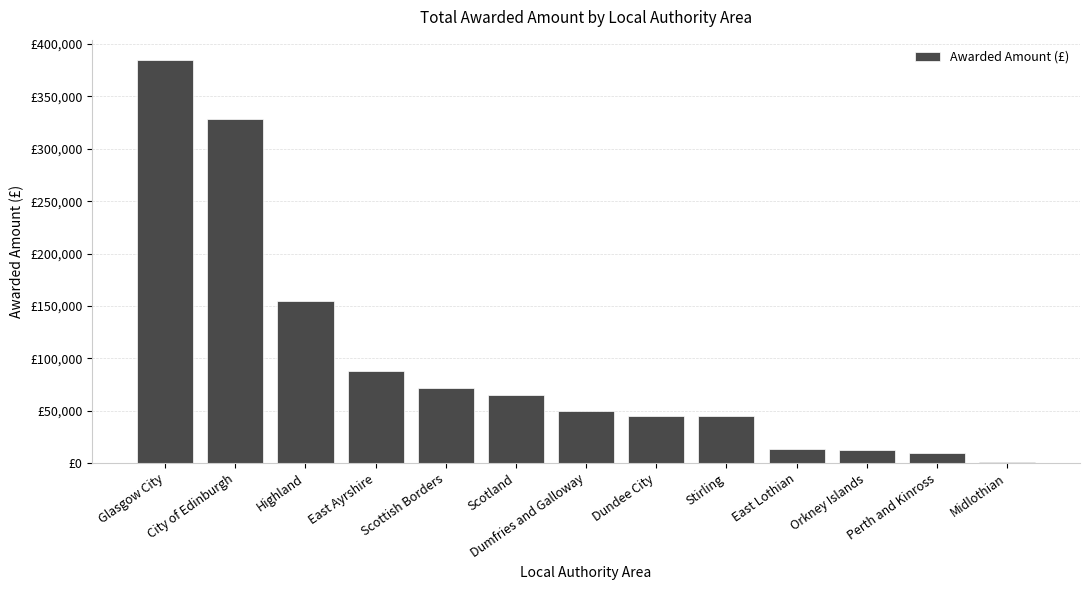

Reading left to right, list all the values displayed in this chart.

Glasgow City=385000	City of Edinburgh=328600	Highland=155000	East Ayrshire=87600	Scottish Borders=71900	Scotland=64600	Dumfries and Galloway=50000	Dundee City=45000	Stirling=45000	East Lothian=13512	Orkney Islands=12100	Perth and Kinross=10000	Midlothian=1000